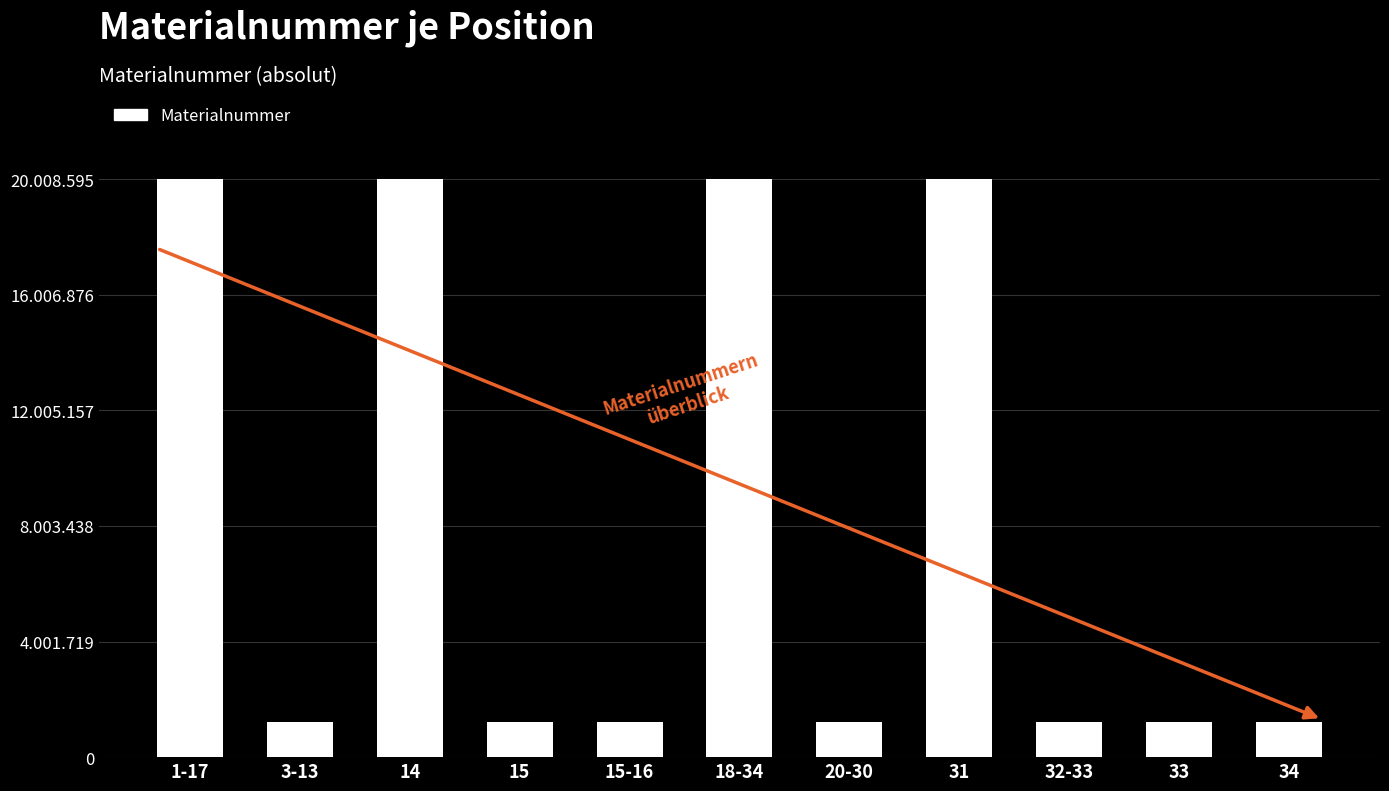

Does the chart contain any negative values?

No